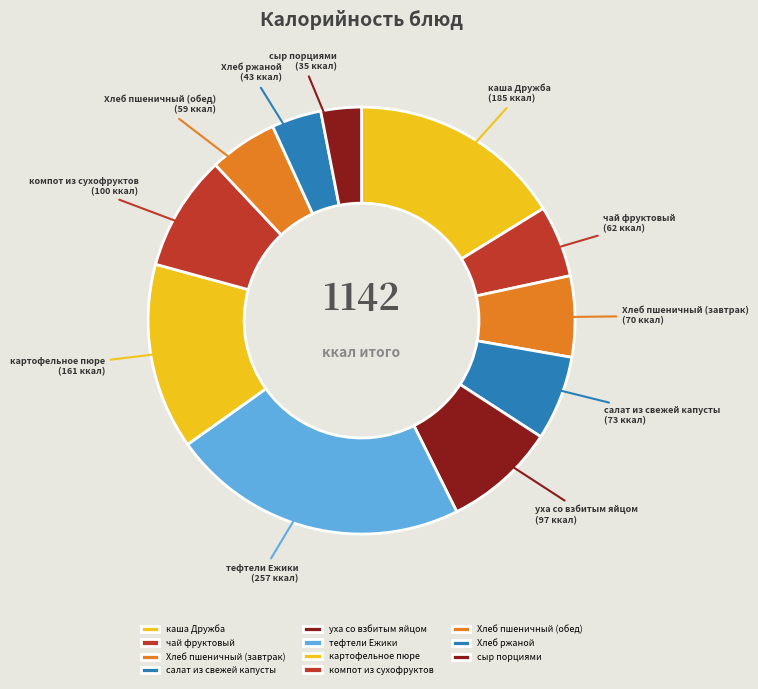

Is it true that уха со взбитым яйцом is 21% of the pie?

False